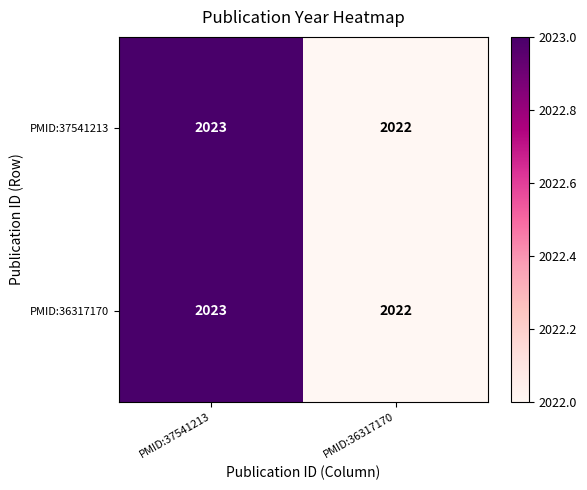

List the labels in order of PMID:36317170 value, largest first.

PMID:37541213, PMID:36317170